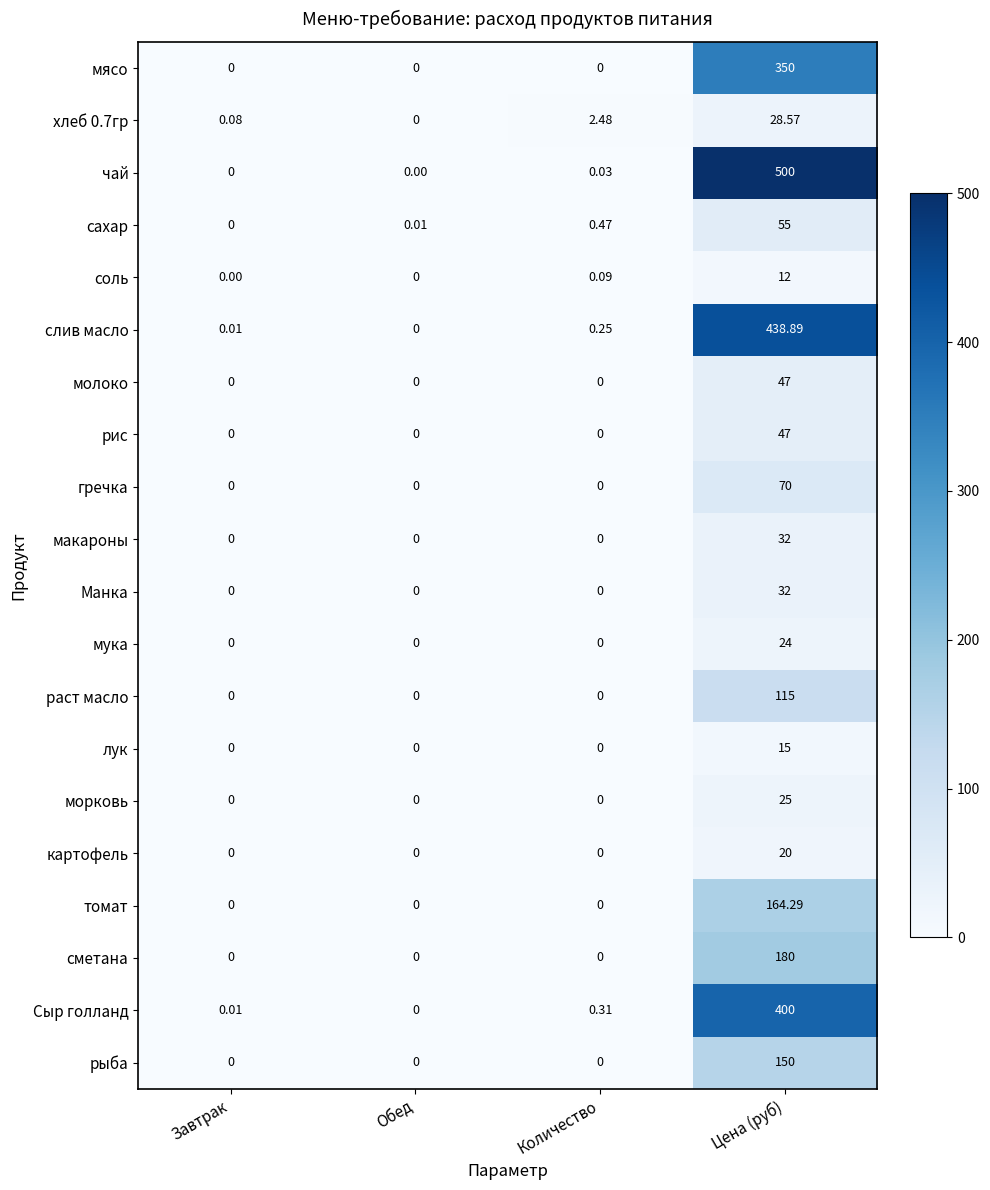

Between Обед and Количество, which series saw the biggest shift?

хлеб 0.7гр